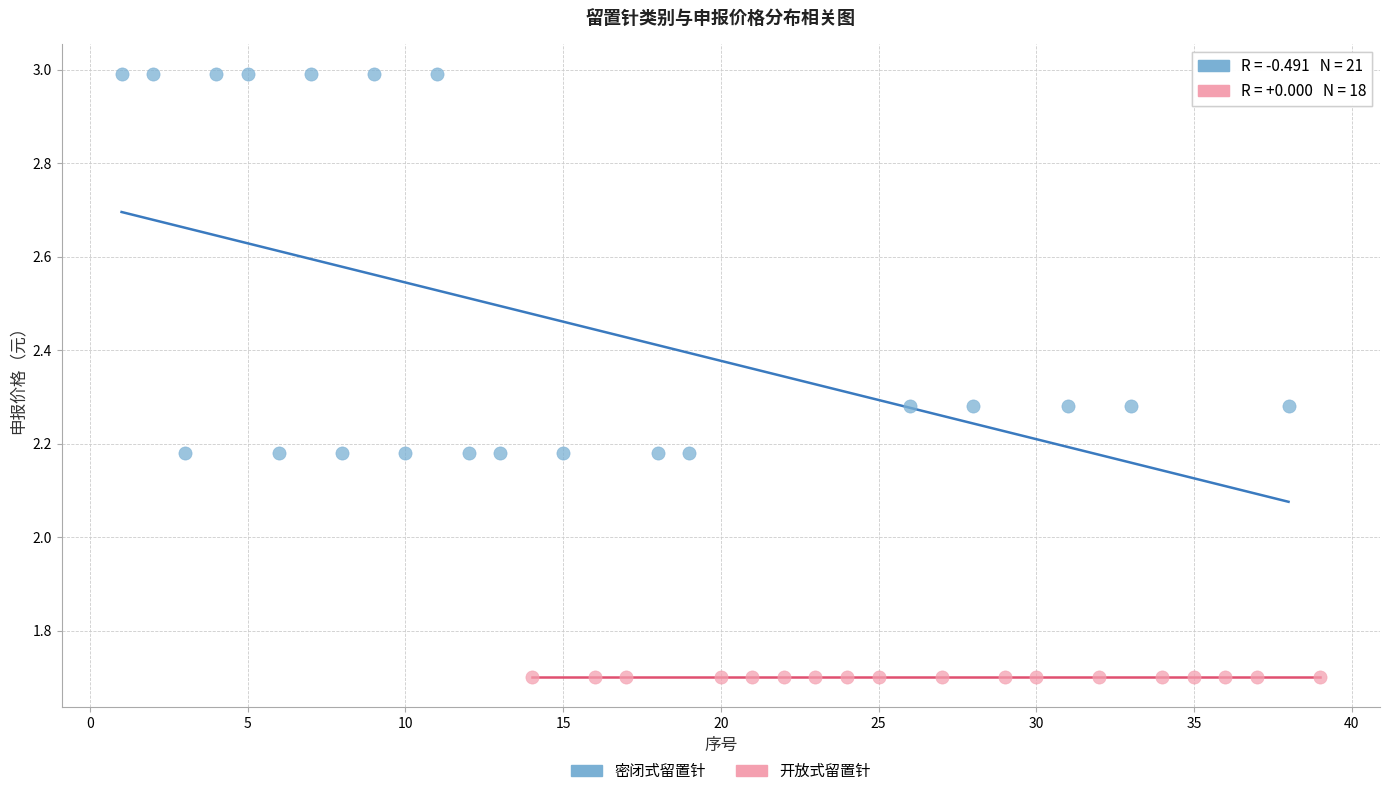

Which series reaches the maximum Y coordinate?

密闭式留置针